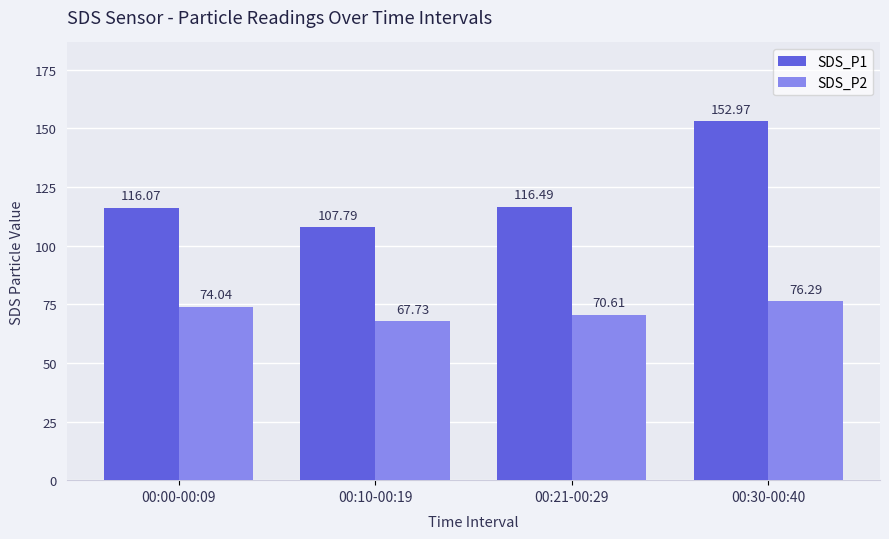

List the series in order of their overall mean, highest first.

SDS_P1, SDS_P2